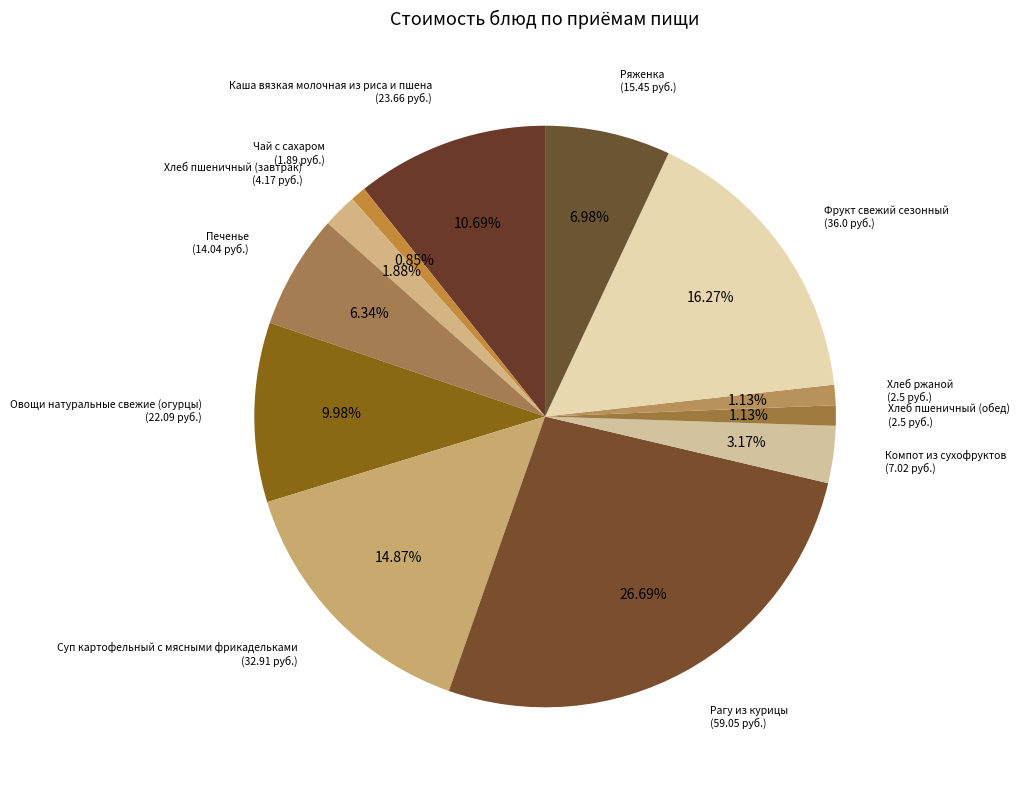

To the nearest percent, what is the average slice percentage?

8%